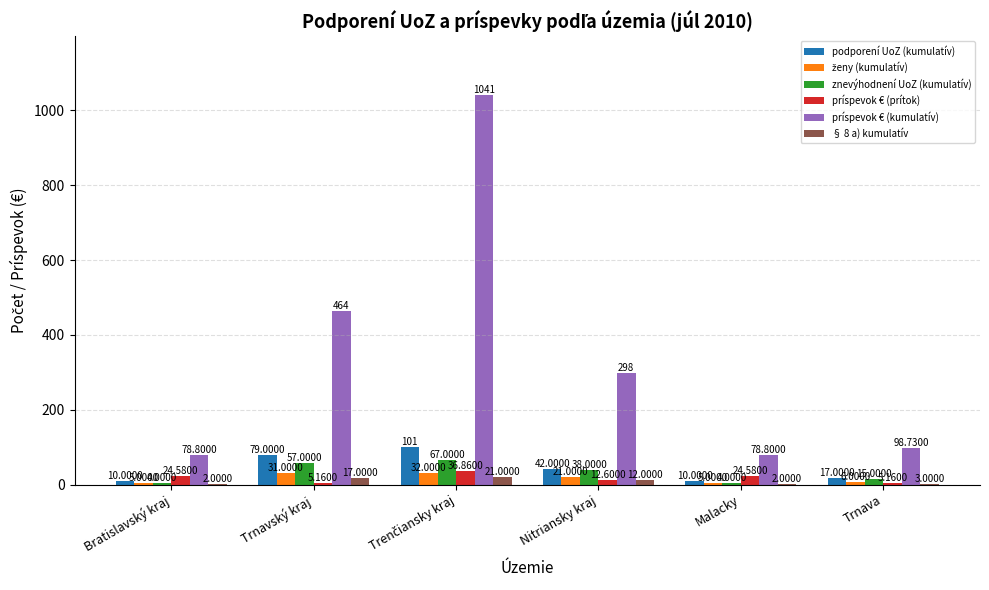

Which series changed the most between Trnavský kraj and Malacky?

príspevok € (kumulatív)